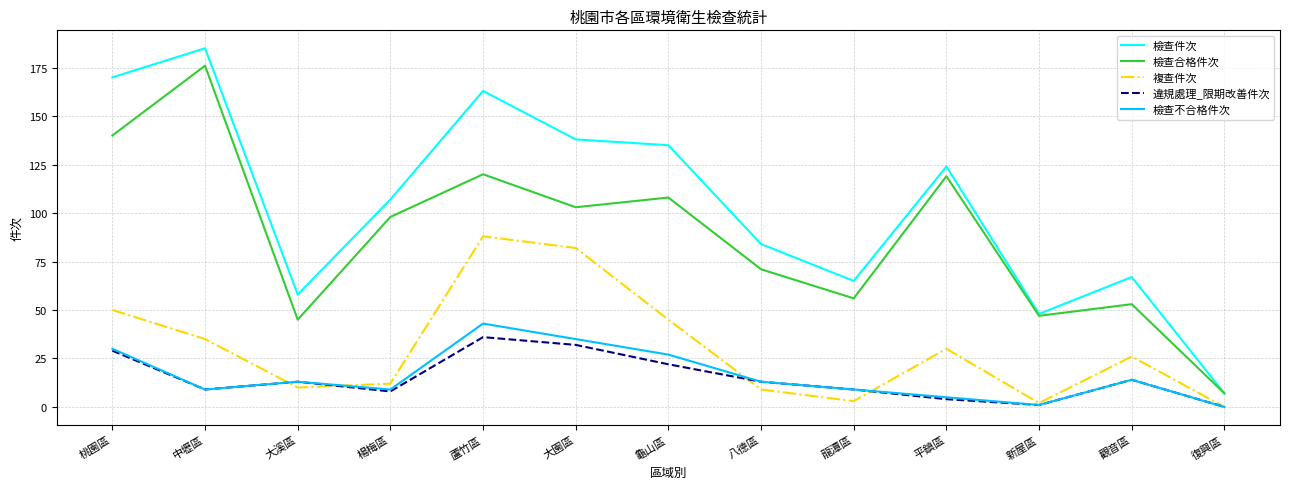

How many interior local valleys does the 檢查合格件次 series have?

4